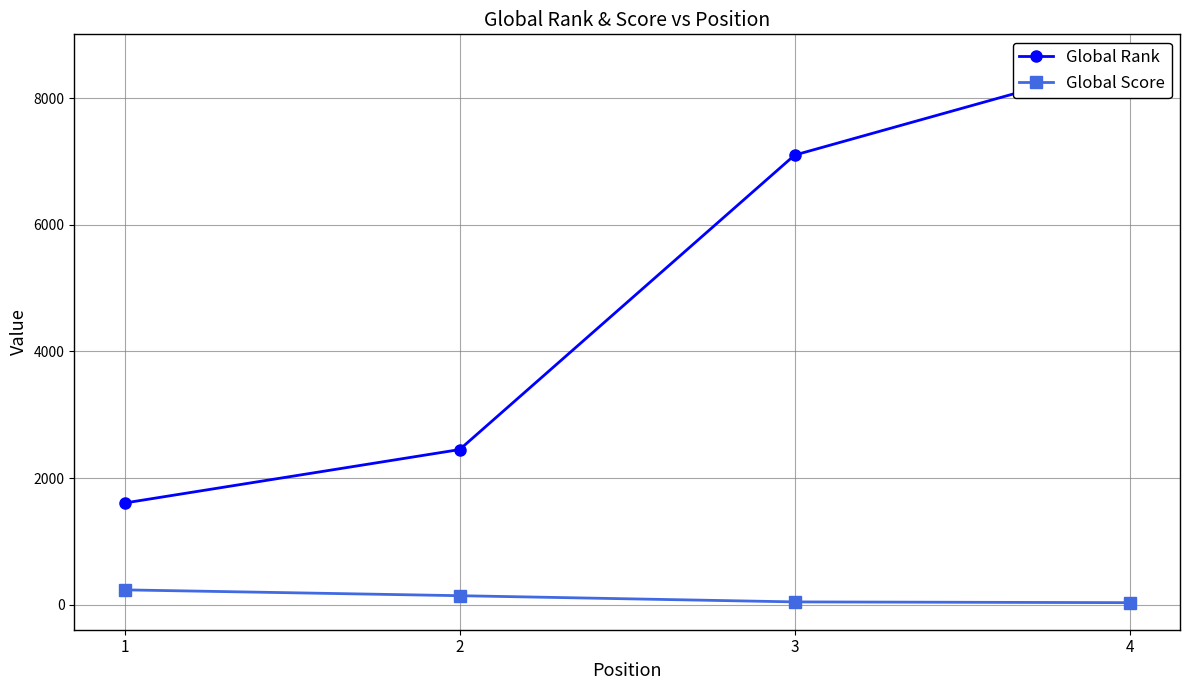

Where is Global Score nearest to the value 135?

2